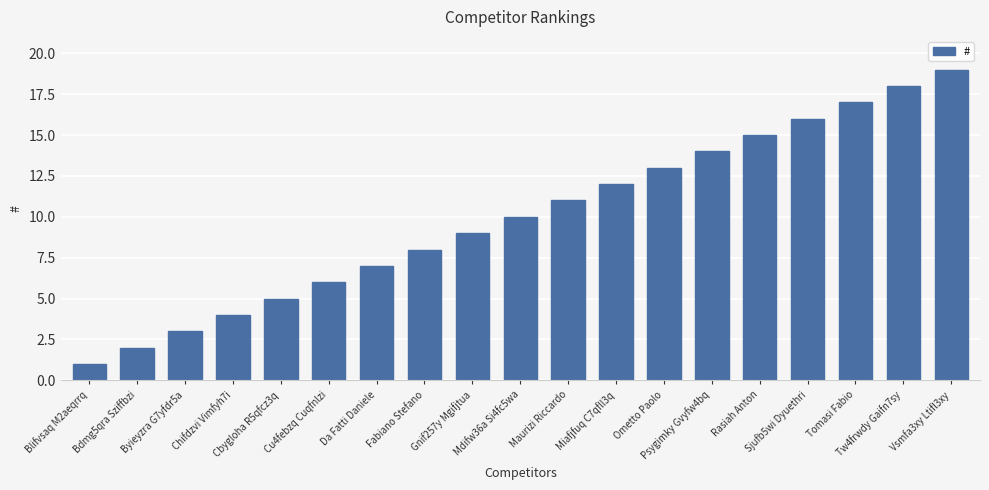

Where is the data nearest to the value 10?

Mdifw36a Si4fc5wa